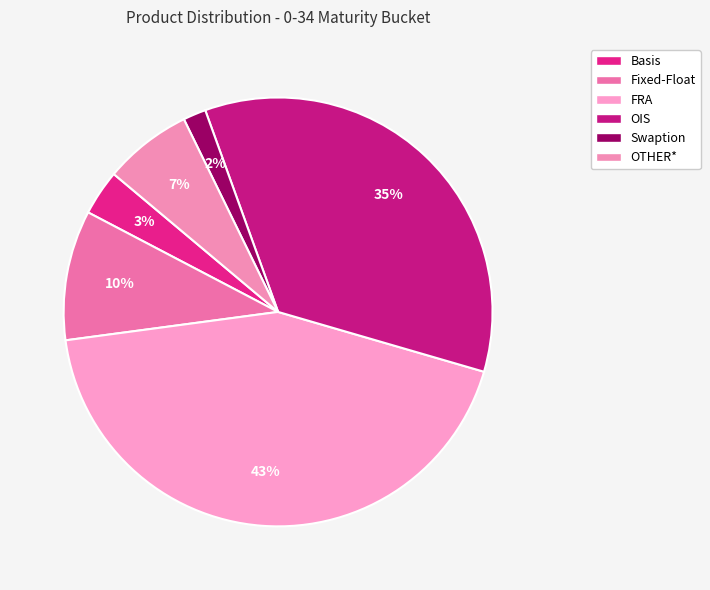

How many segments does this pie chart have?

6